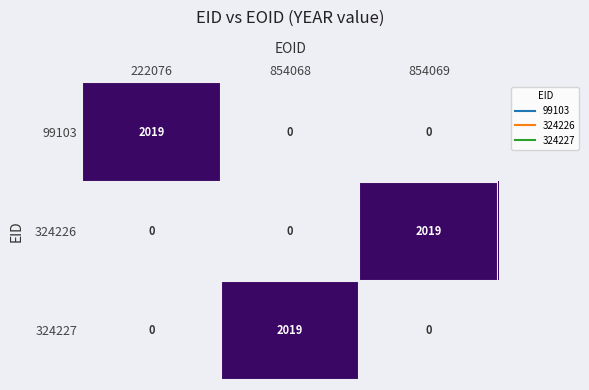

Reading left to right, transcribe all the data shown in this chart.

99103: 2019	0	0
324226: 0	0	2019
324227: 0	2019	0